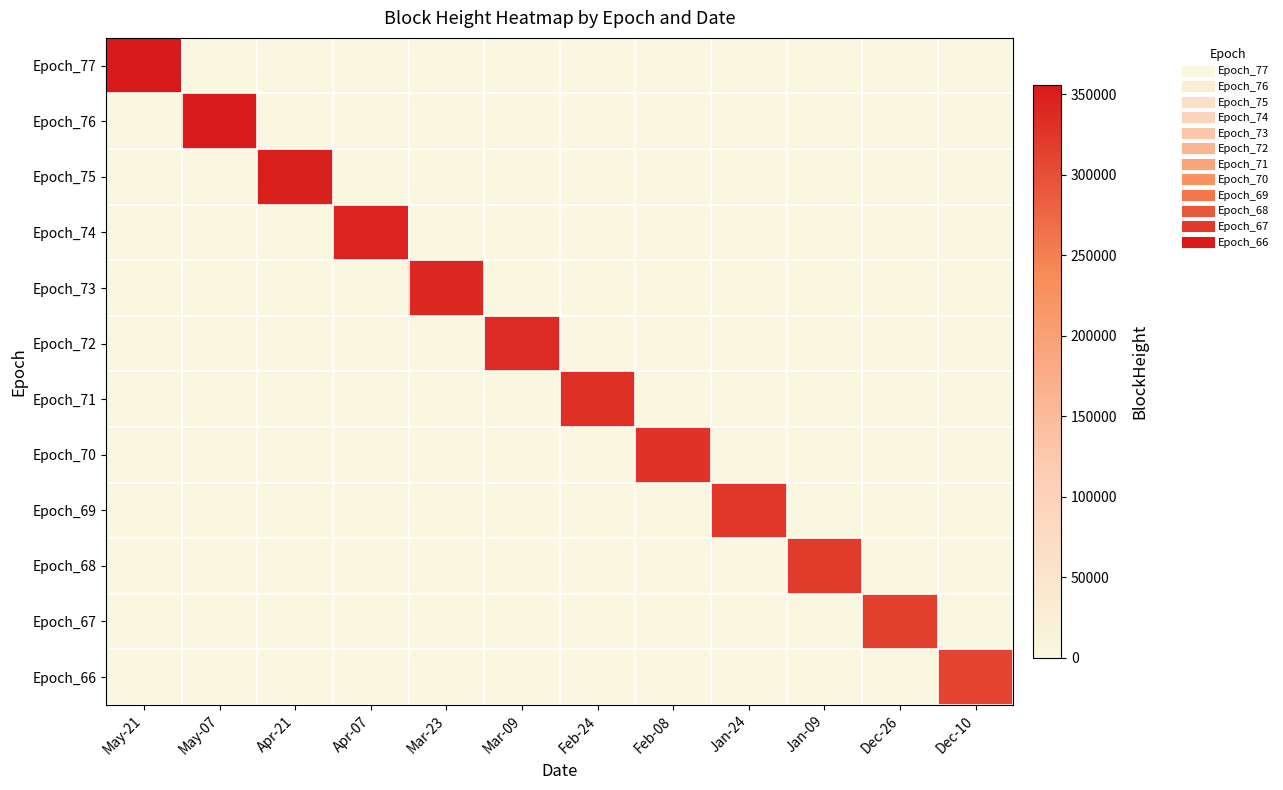

At how many categories does at least one series exceed 213166?

12